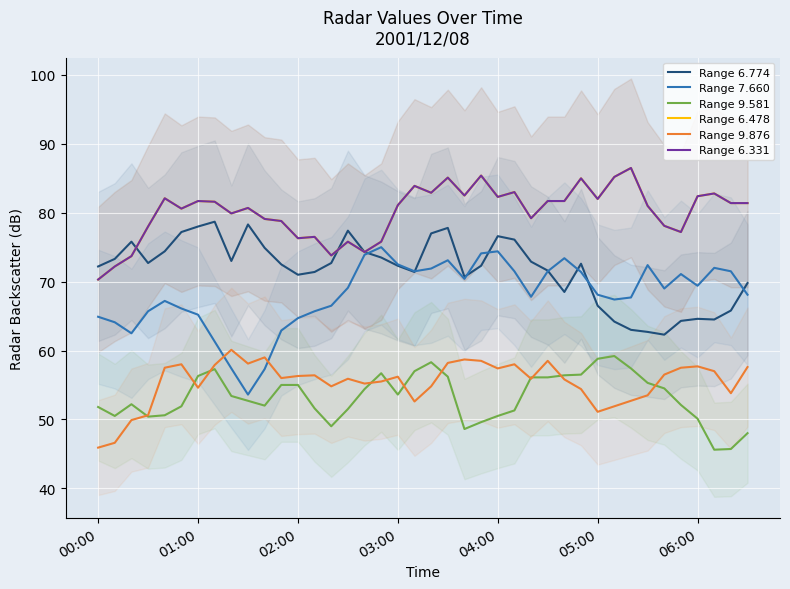

True or false: Range 7.660 has more than 1 interior local peaks.

True